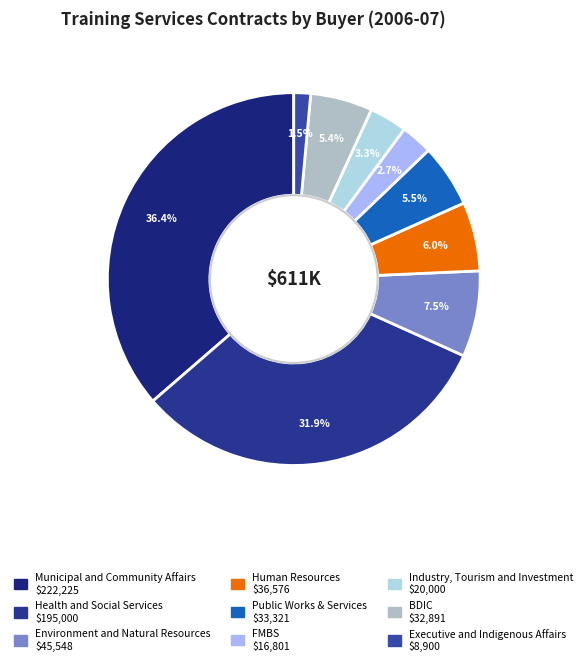

True or false: FMBS accounts for 1% of the total.

False